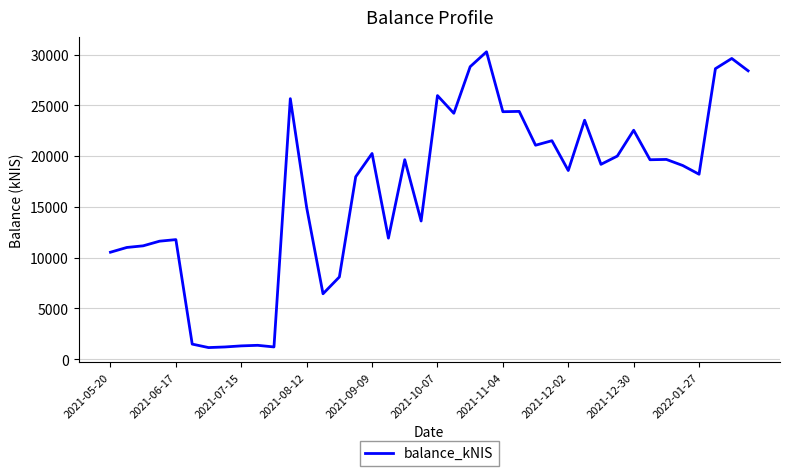

What is the minimum value shown in the chart?

1138.5